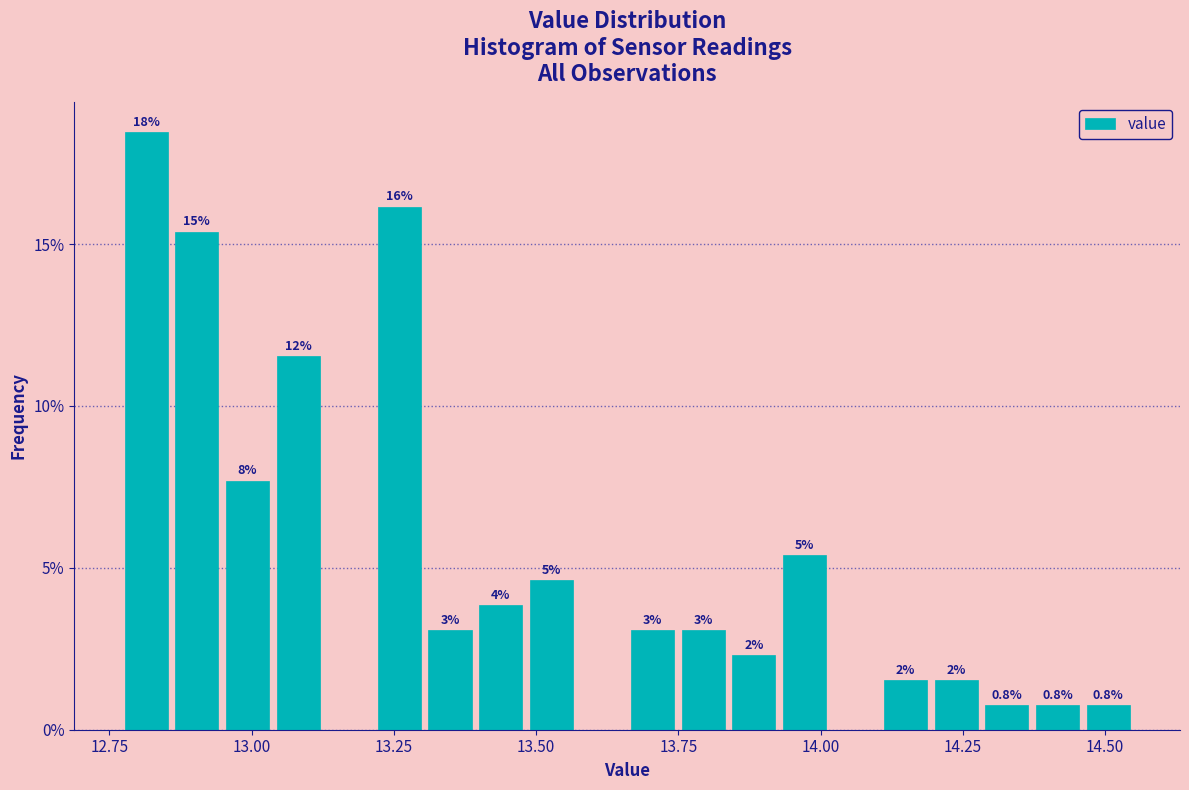

Read against the x-axis, roughly where is the centre of the tallest bar?

12.80